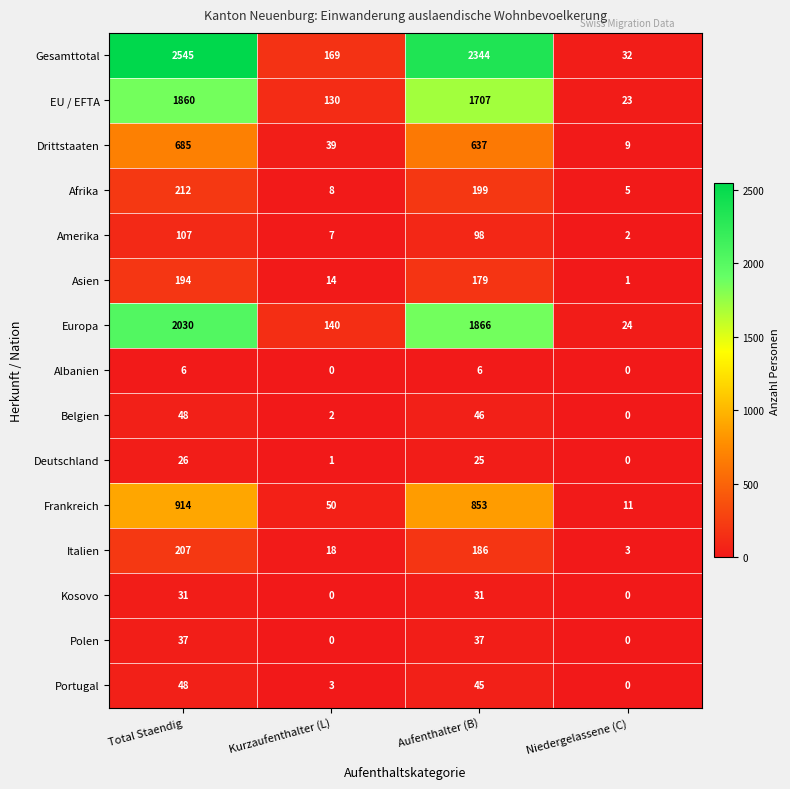

Read the Europa value at Aufenthalter (B).

1866